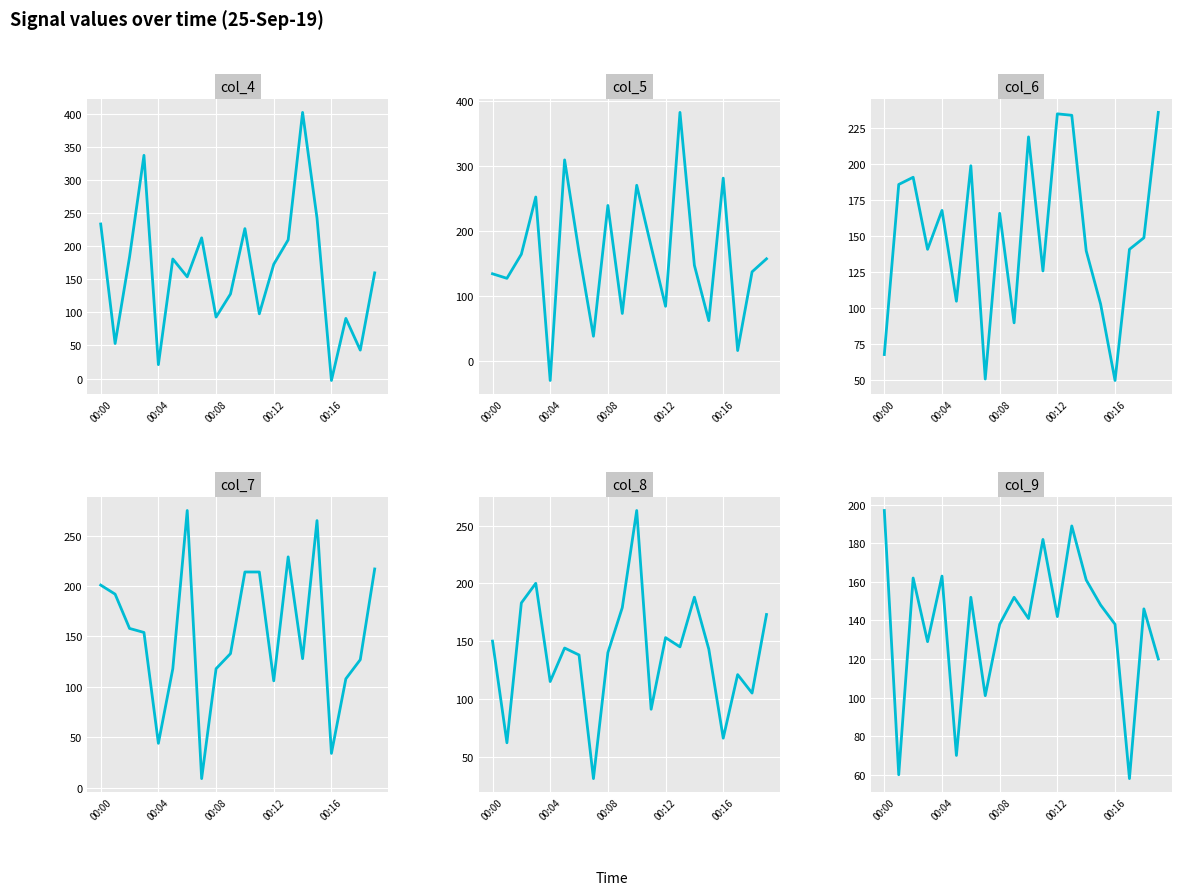

True or false: col_4 has a value of 54 at 19.

False